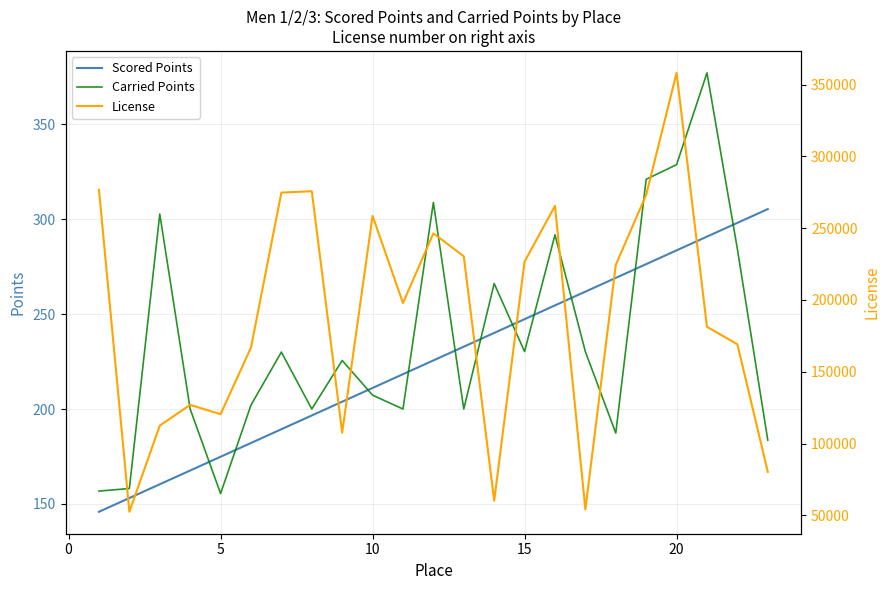

How many values in the Scored Points series exceed 225?

12